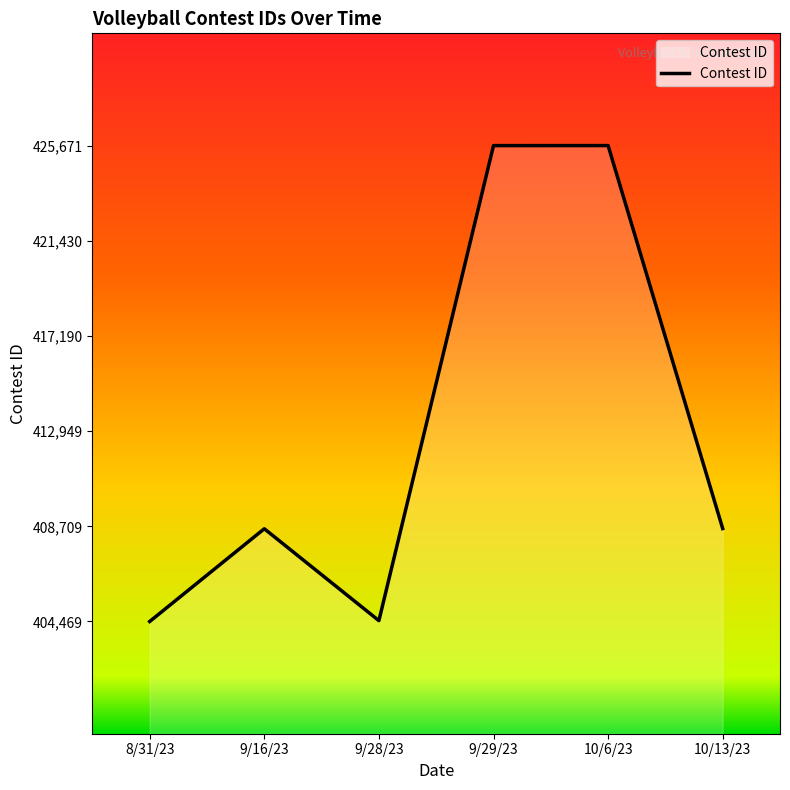

How many lines are shown in the chart?

1